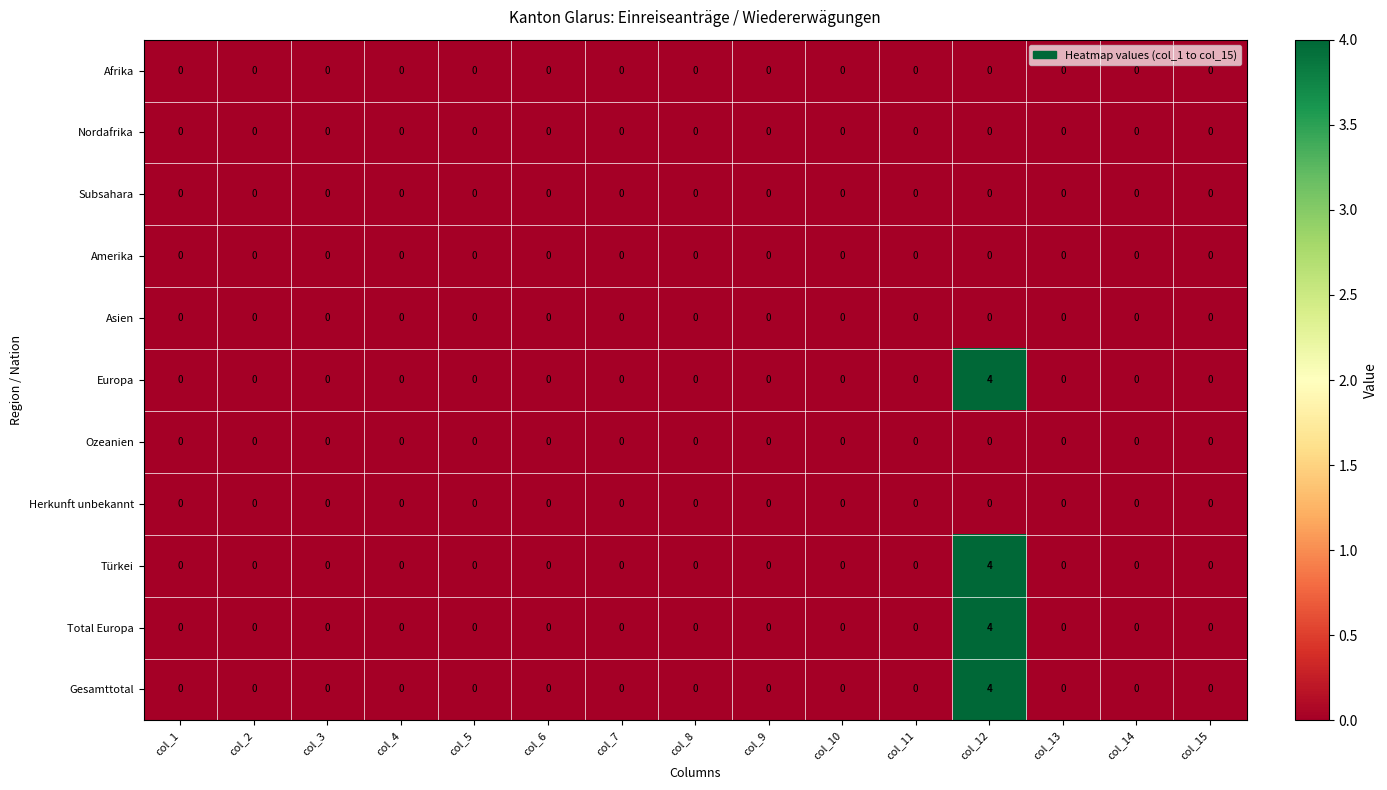

What is the total value across all series at col_12?

16